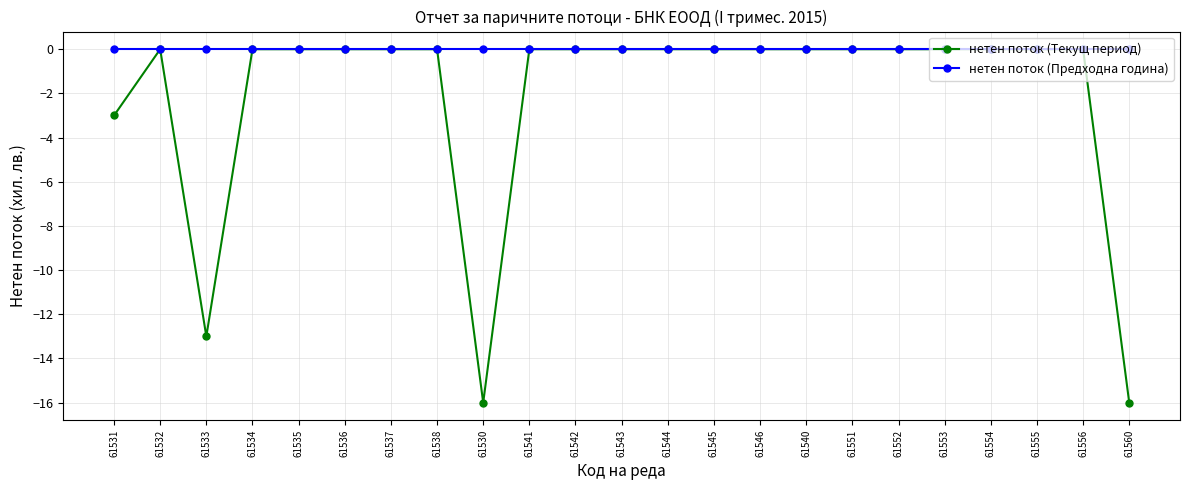

Which series has the widest spread of values?

нетен поток (Текущ период)